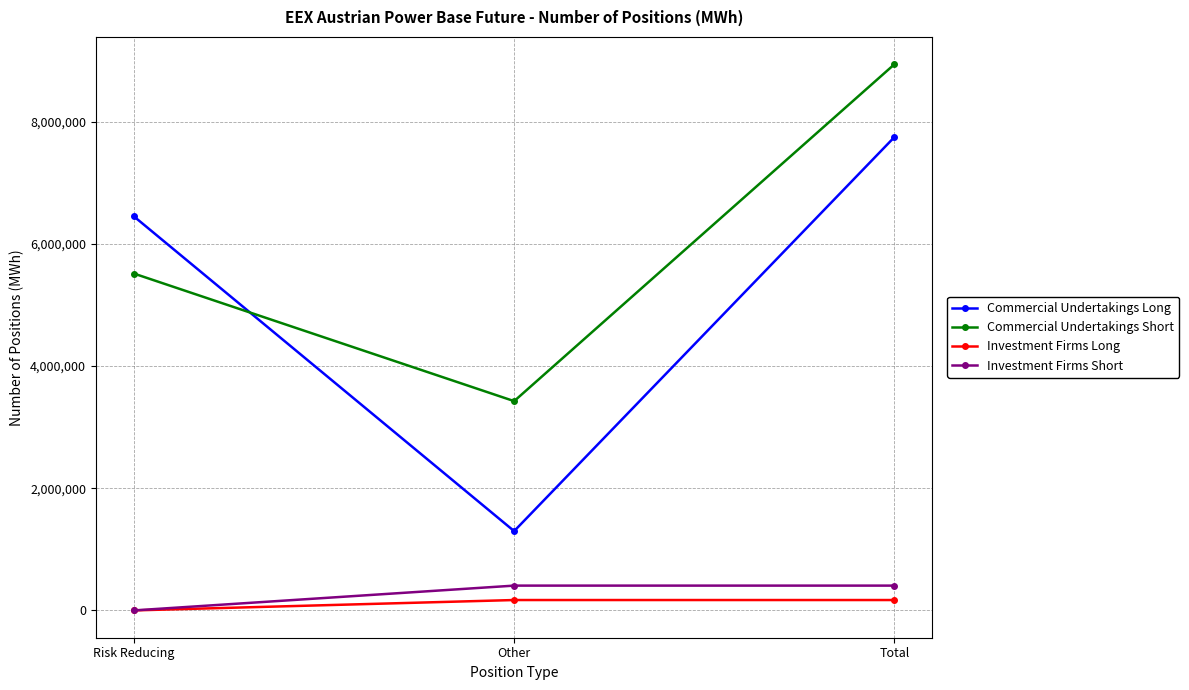

At which category is the sum across all series the highest?

Total